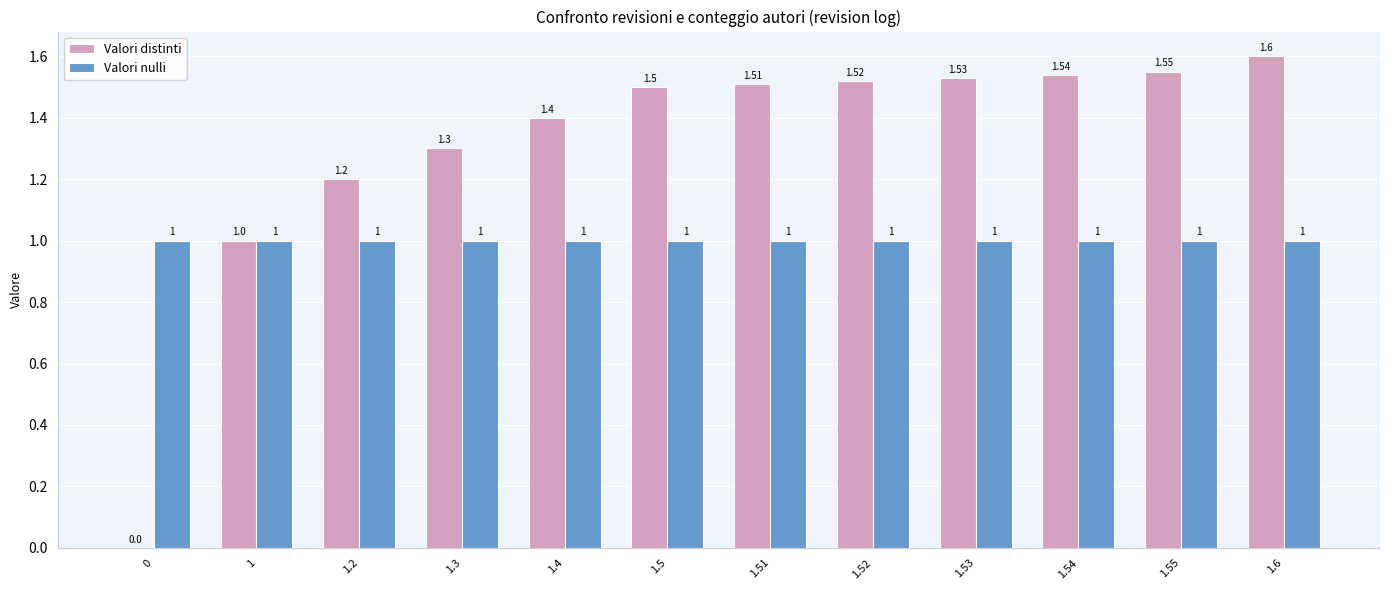

Between 1.4 and 1.54, which series saw the biggest shift?

Valori distinti